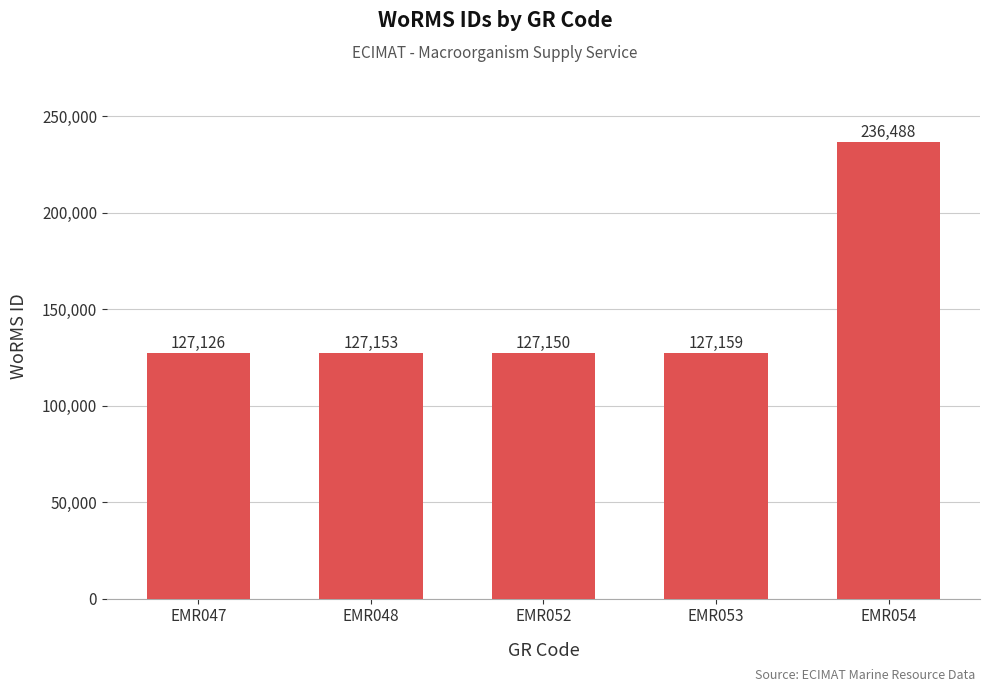

At which label is the value closest to 181807?

EMR053